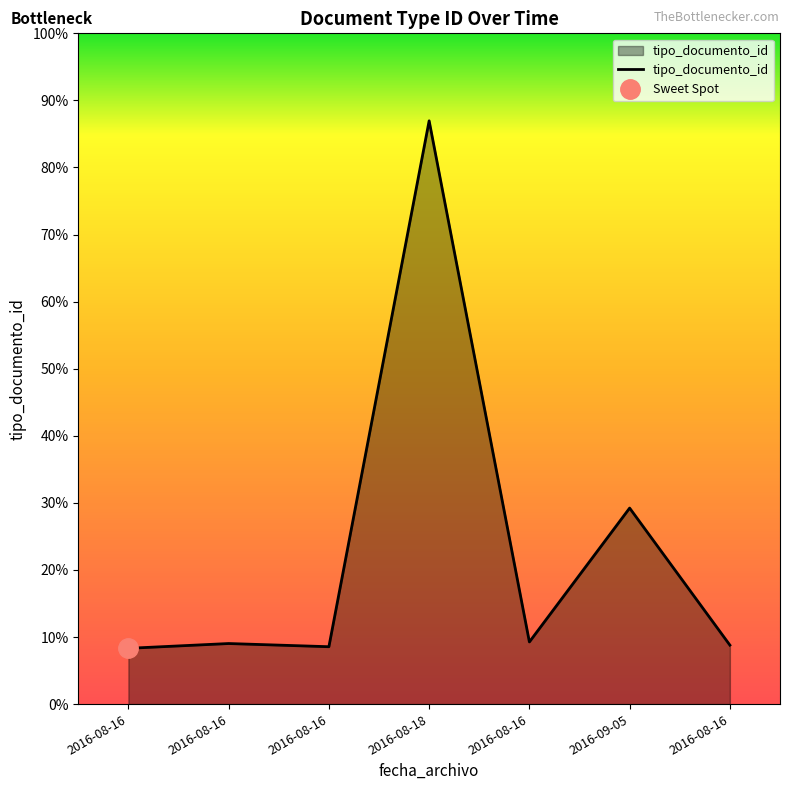

Reading right to left, what are all the values shown in this chart?

37	123	39	366	36	38	35